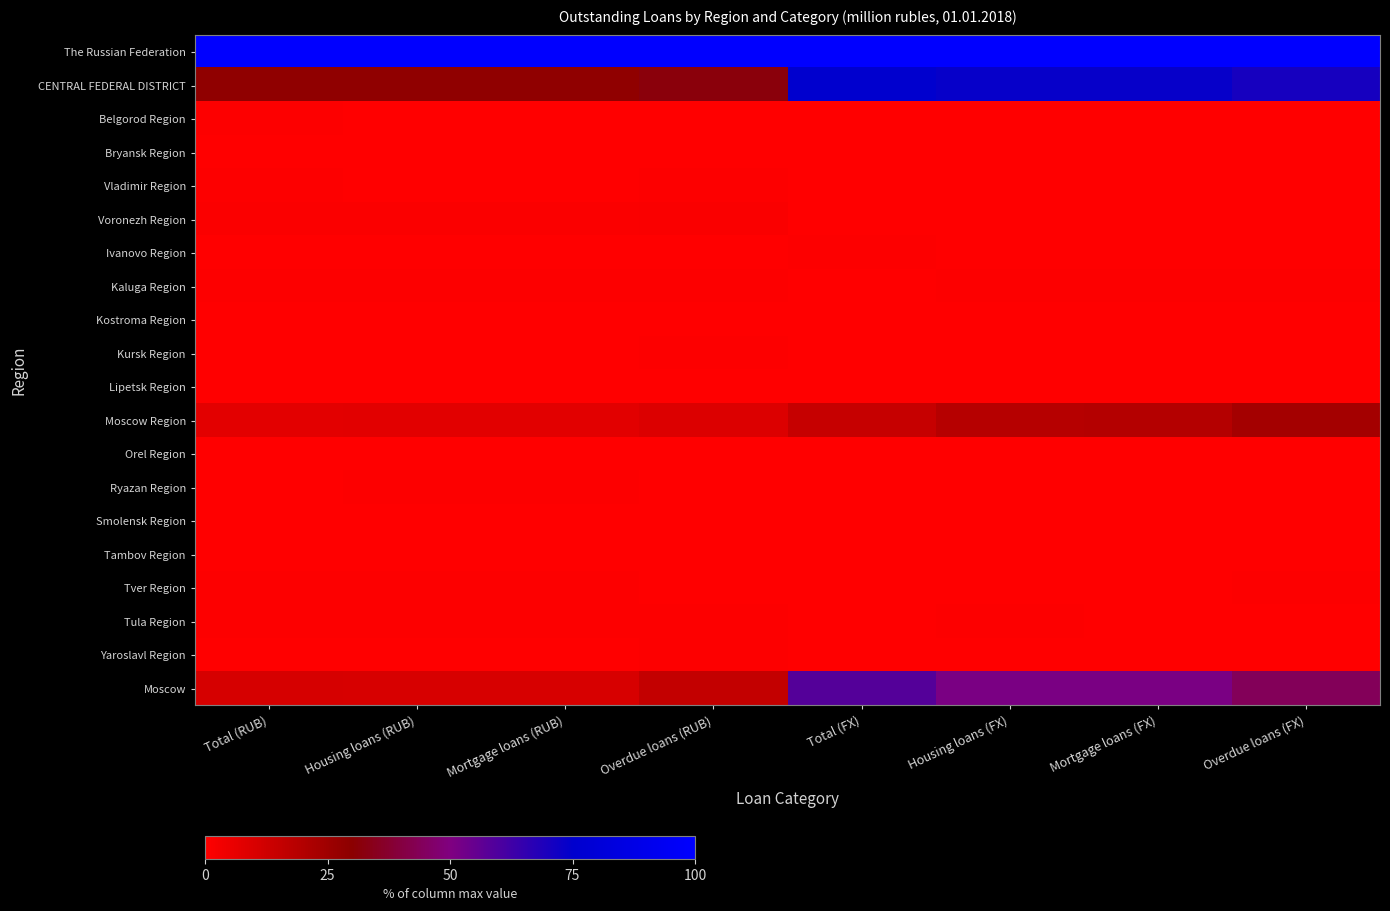

At how many categories does at least one series exceed 0?

8